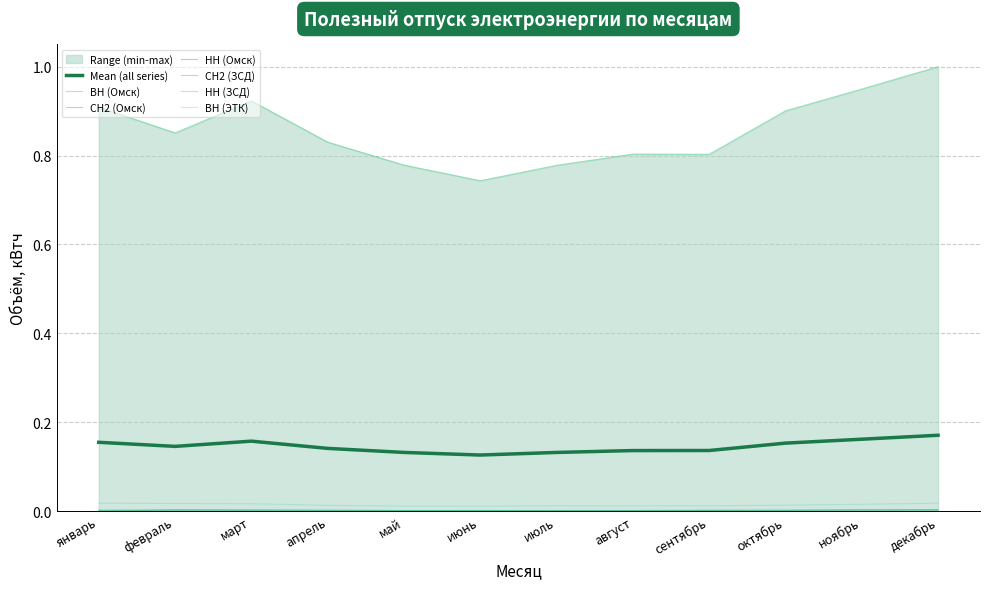

Which has a higher value, январь or март?

март